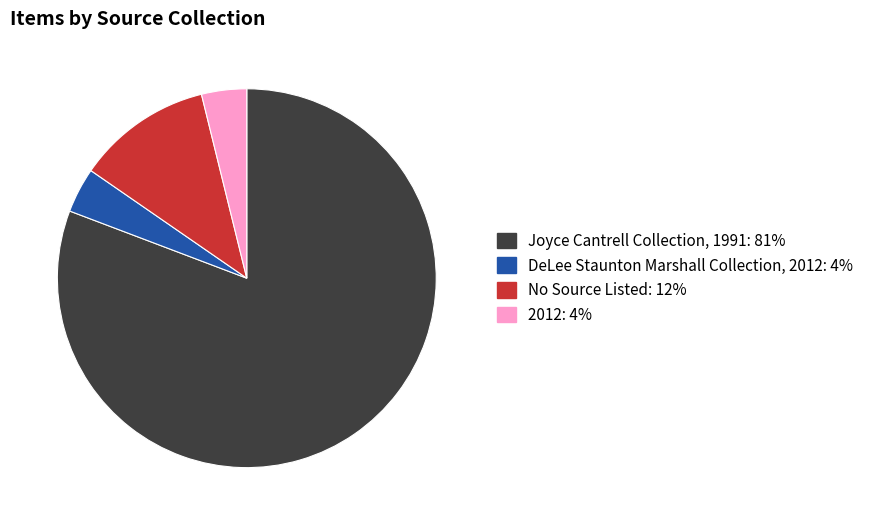

Does any single category account for the majority?

Yes